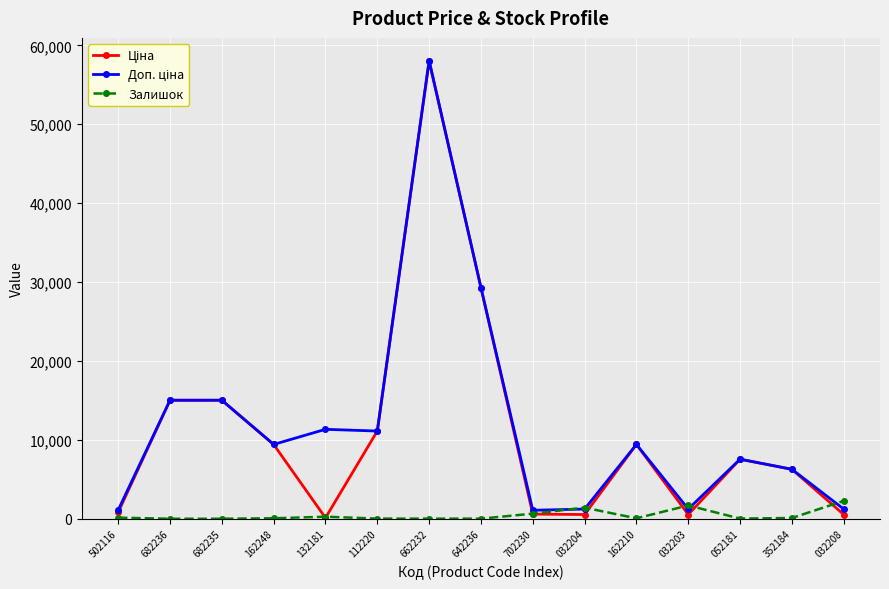

Count the number of categories in the chart.

15